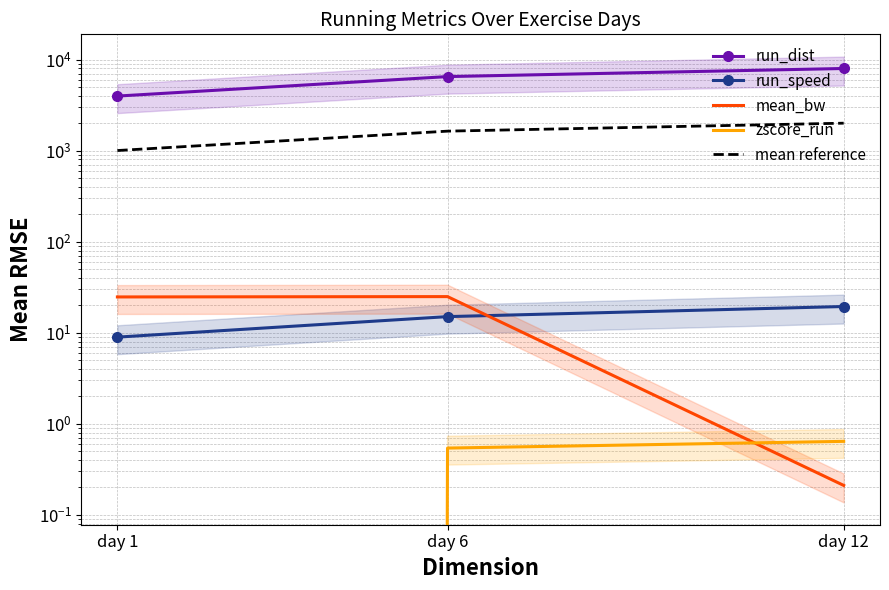

Between day 6 and day 12, which series saw the biggest shift?

run_dist